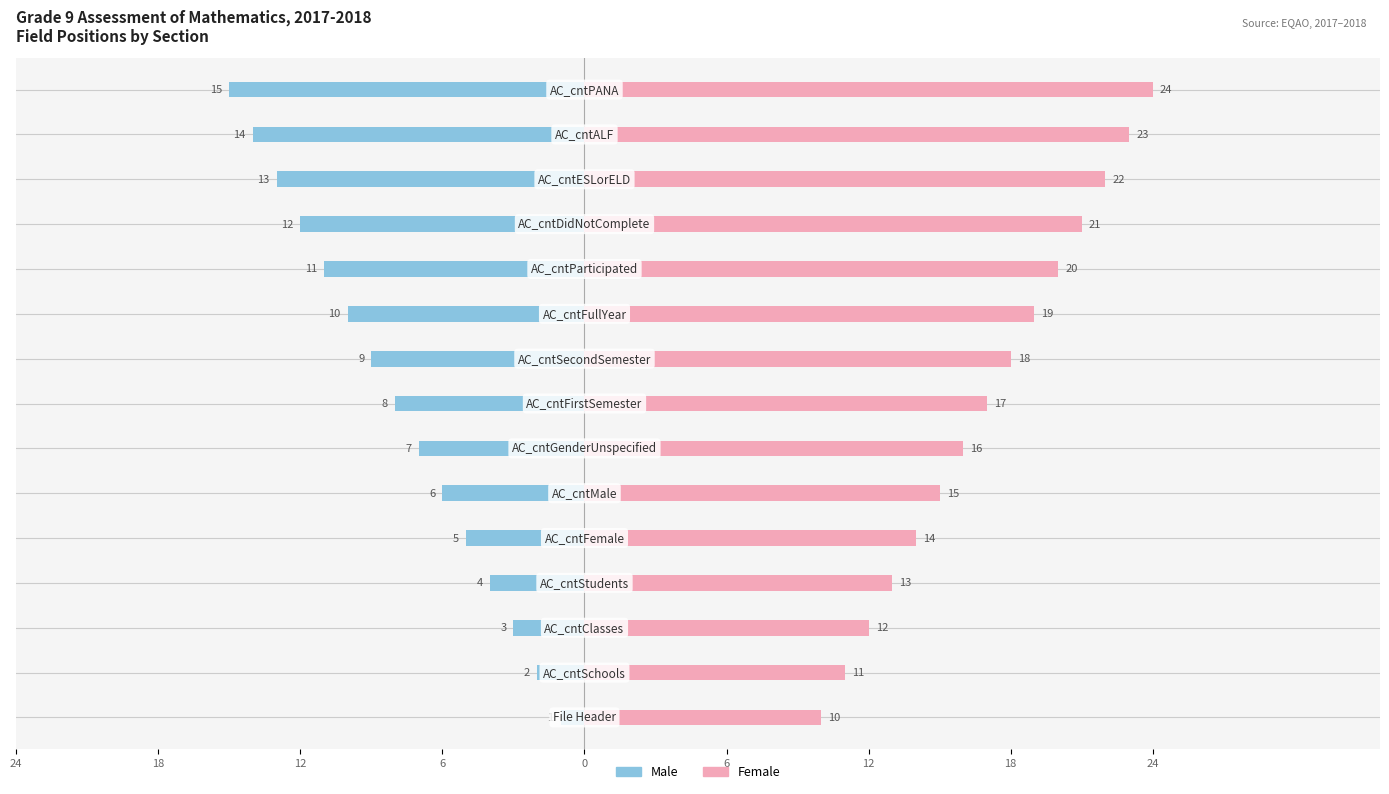

Is the value of Male at 11 greater than the value of Female at 6?

No